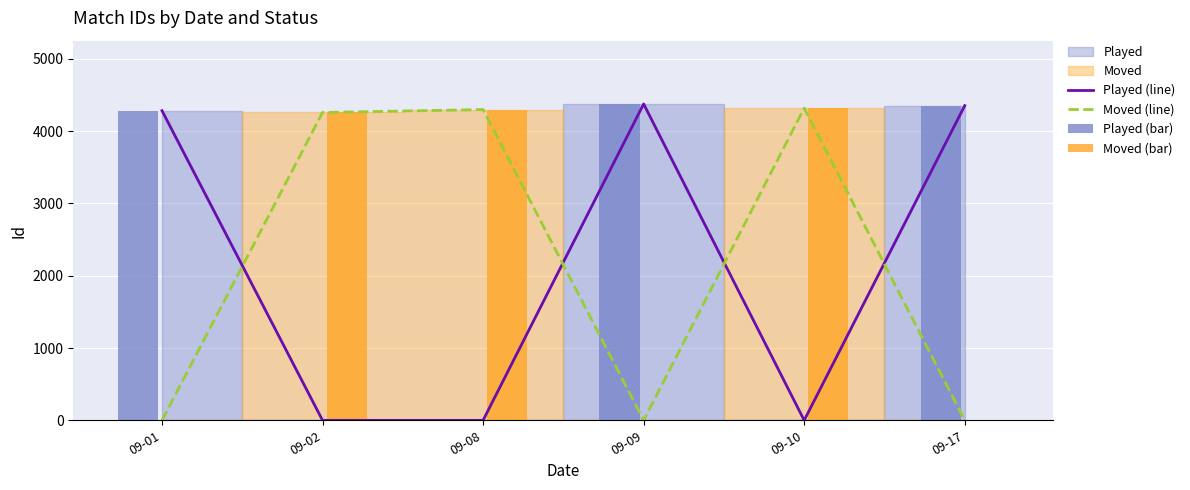

How many data points in Played (line) are above 4284?

2